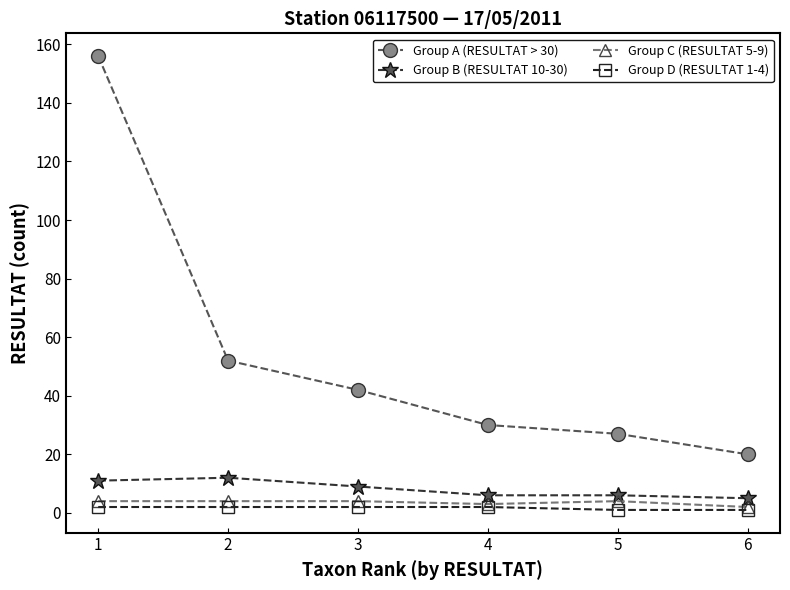

What is the spread (max minus min) of values at 3?

40